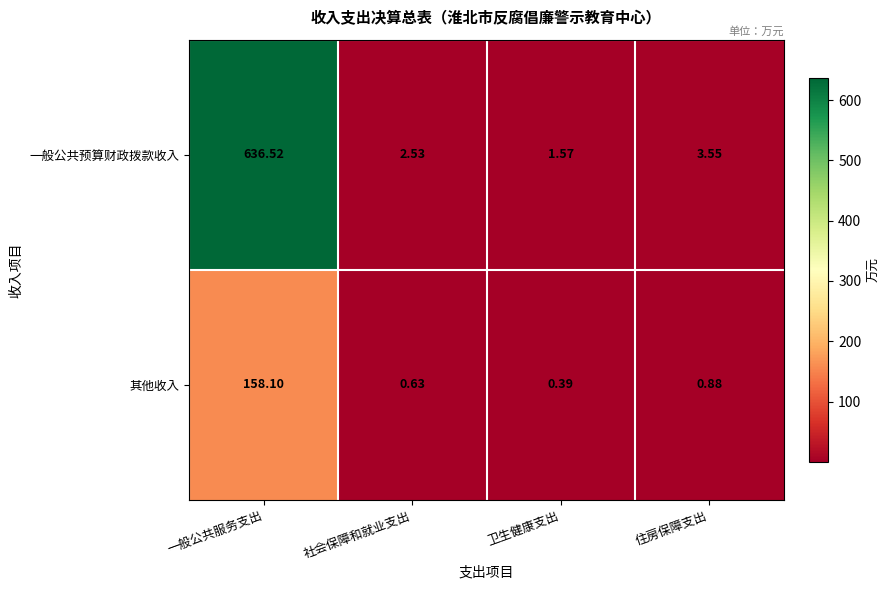

Count the number of categories in the chart.

4